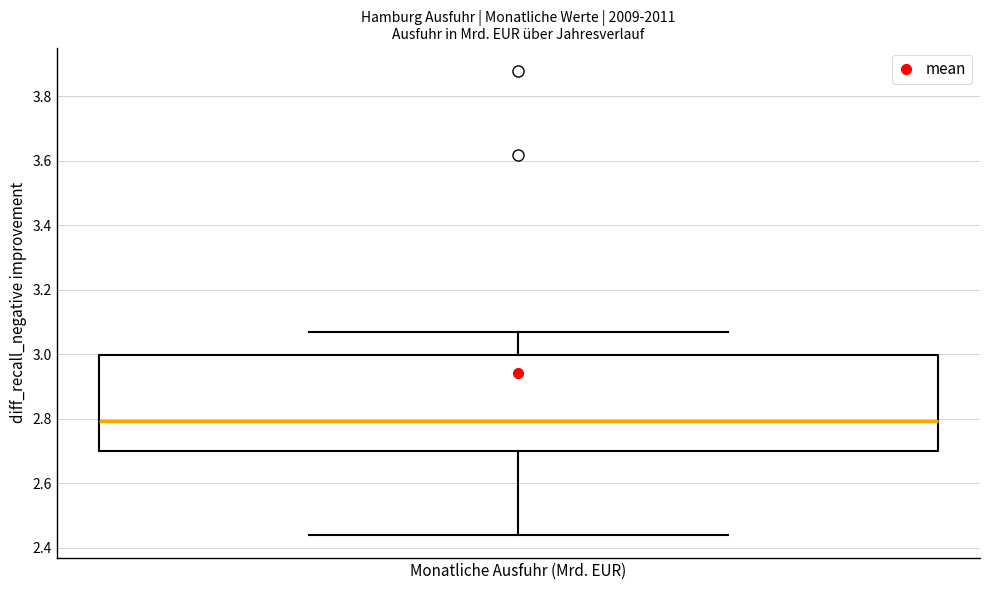

Read this box plot against the y-axis: the position of the median line, the range covered by the box, and the ends of both whiskers. The values are not printed on the chart, so give them approximately, as read against the axis.

median 2.80, box 2.70 to 3.00, whiskers 2.44 to 3.06